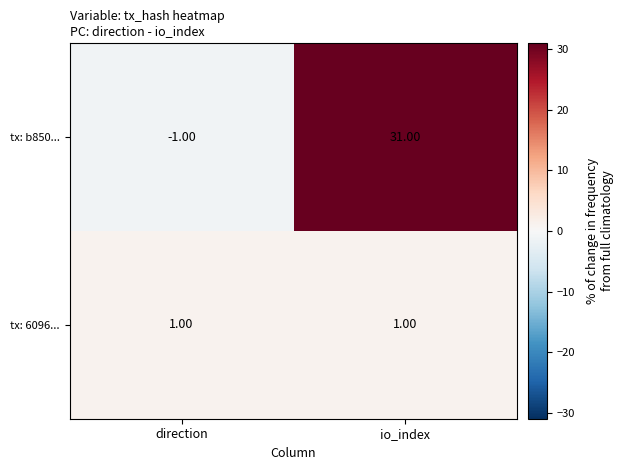

Which series has the largest range (max minus min)?

tx: b850...